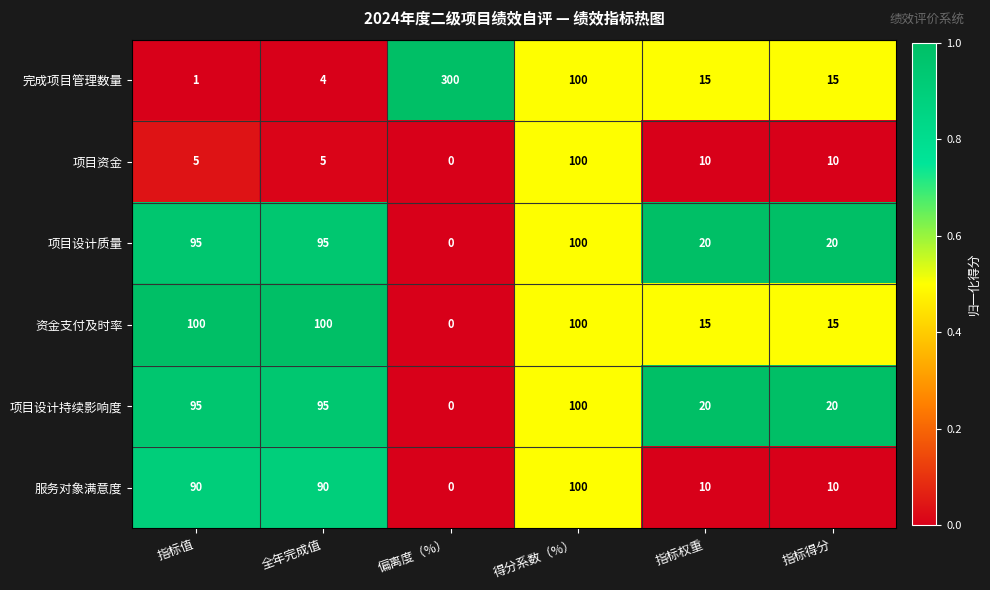

True or false: 项目设计持续影响度 has a value of 100 at 得分系数（%）.

True